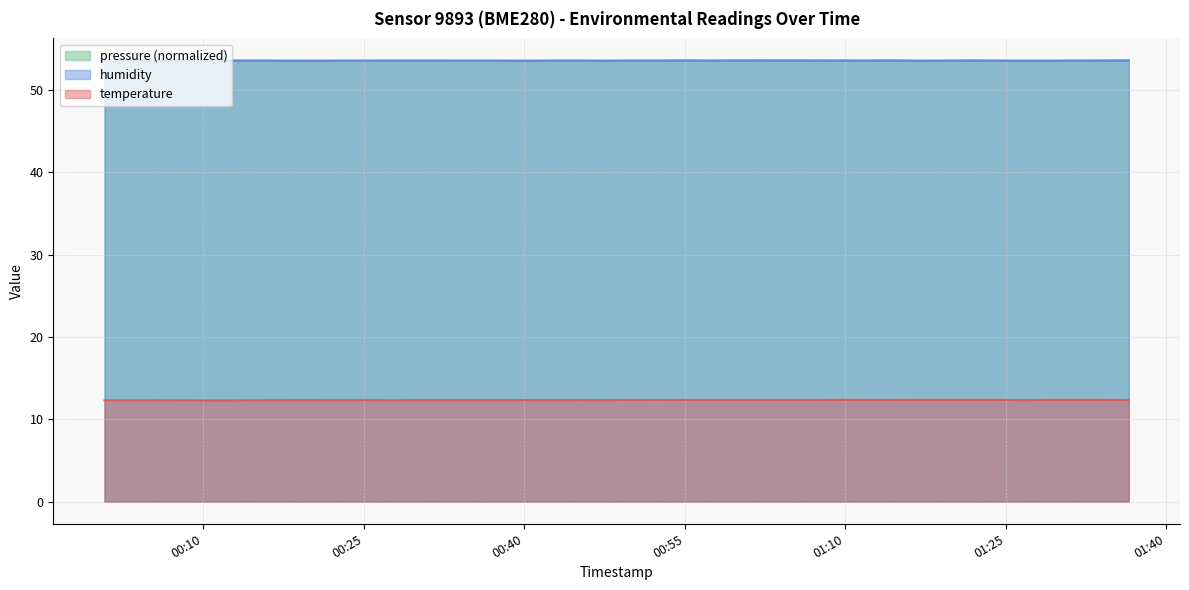

What is the lowest value of the humidity series?

53.5